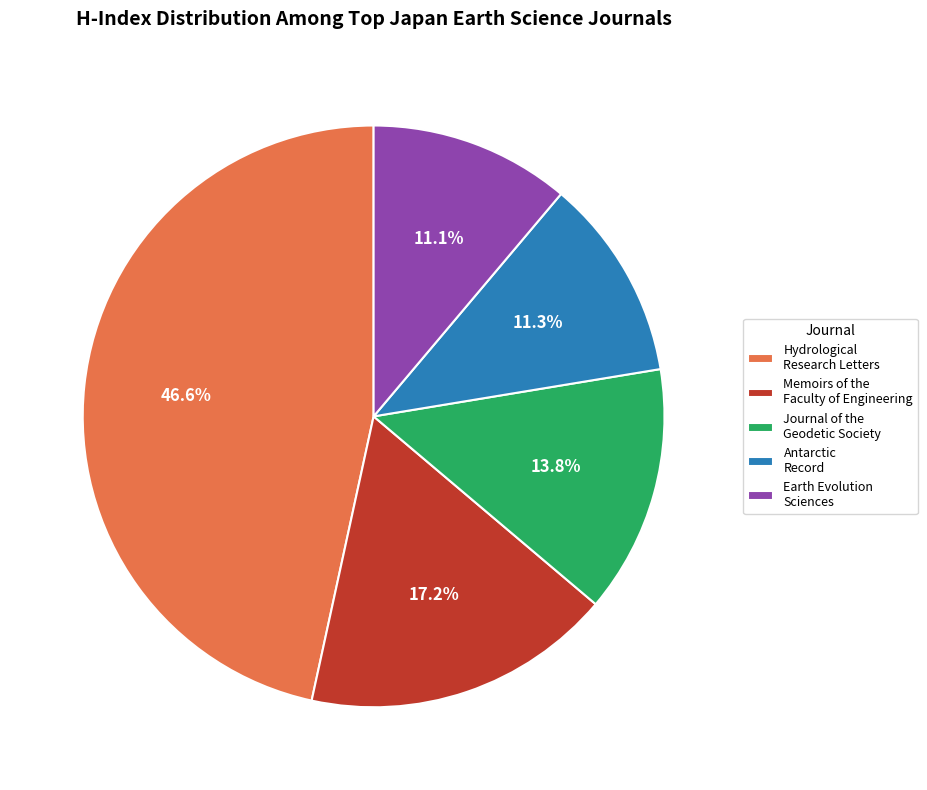

To the nearest percent, what percentage of the pie is Earth Evolution Sciences?

11%